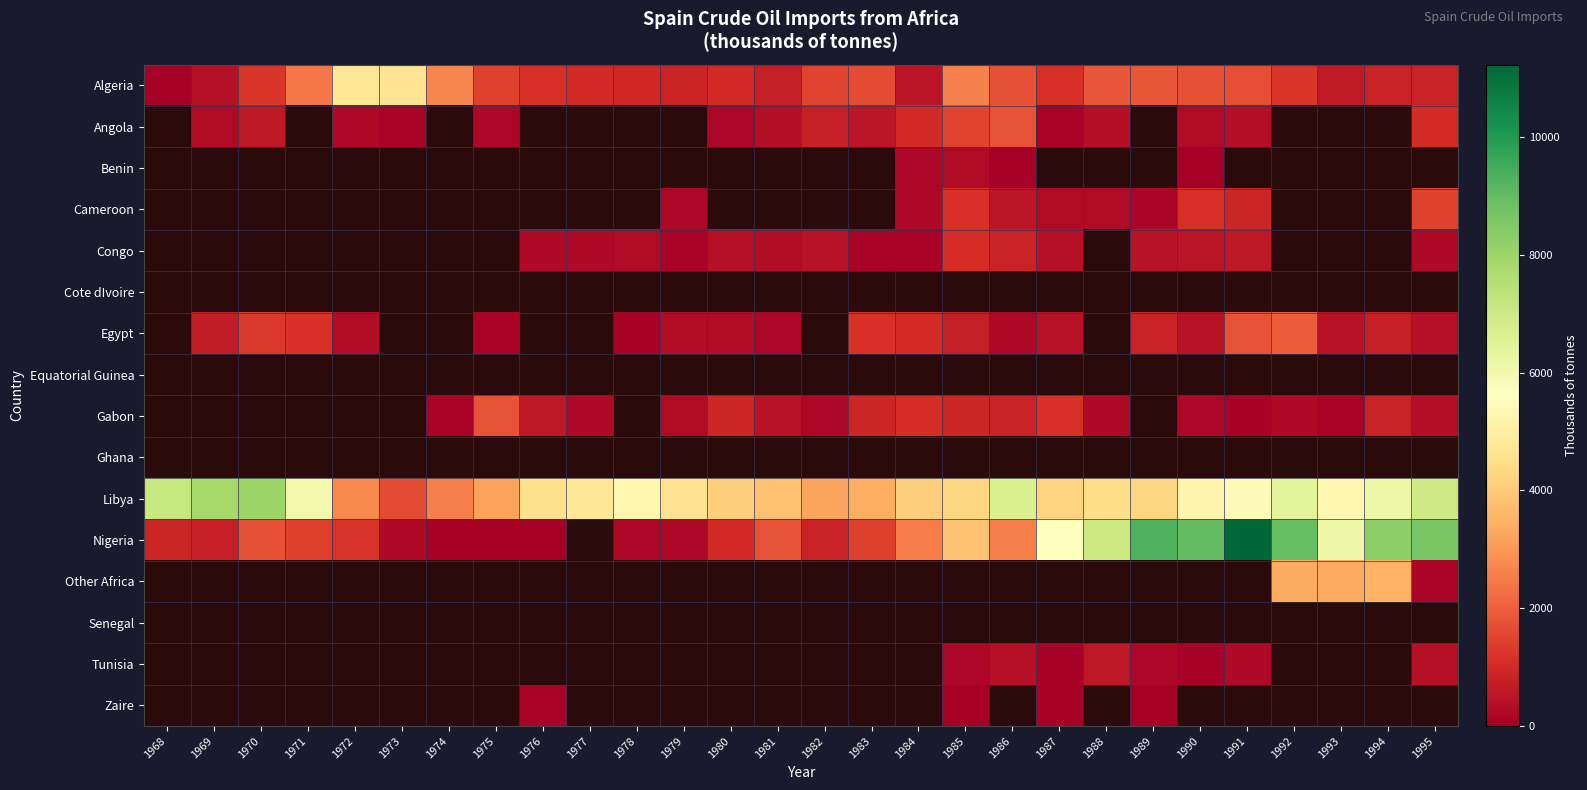

The value of Gabon at 1987 is 1619.1. True or false?

False